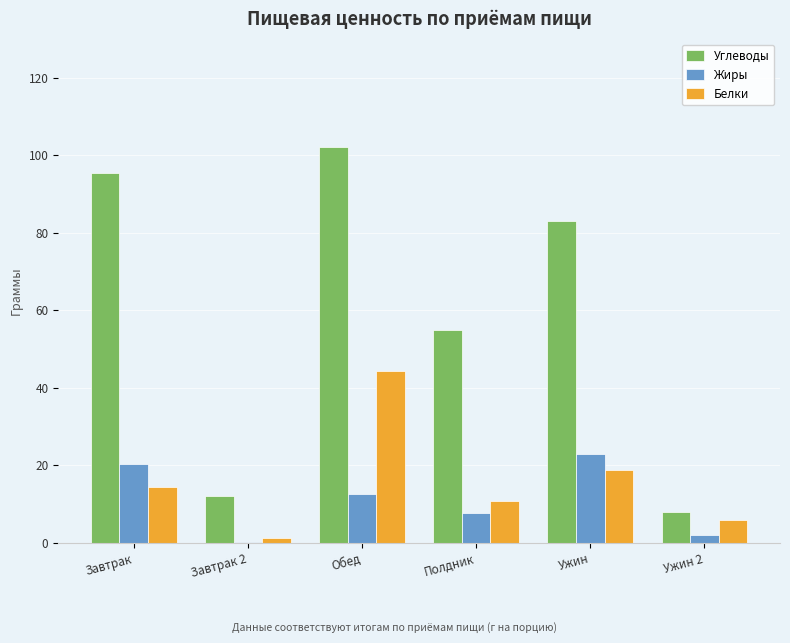

What is the spread (max minus min) of values at Ужин?

64.4